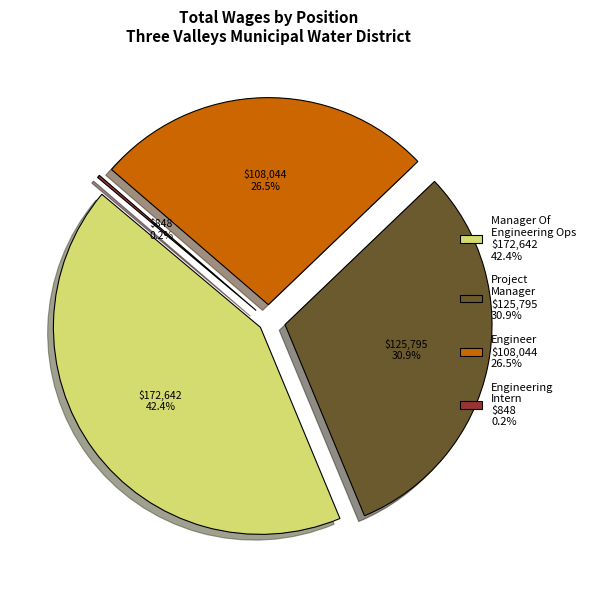

To the nearest percent, what is the average slice percentage?

25%